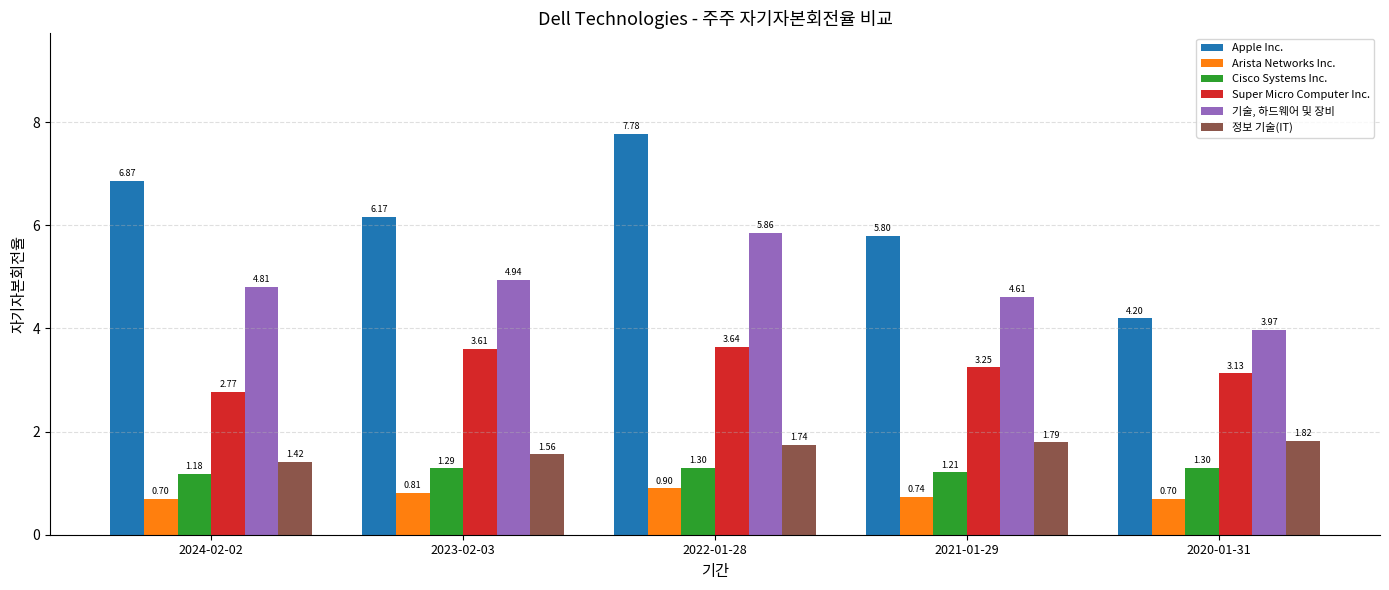

What is the average value of the 기술, 하드웨어 및 장비 series?

4.8